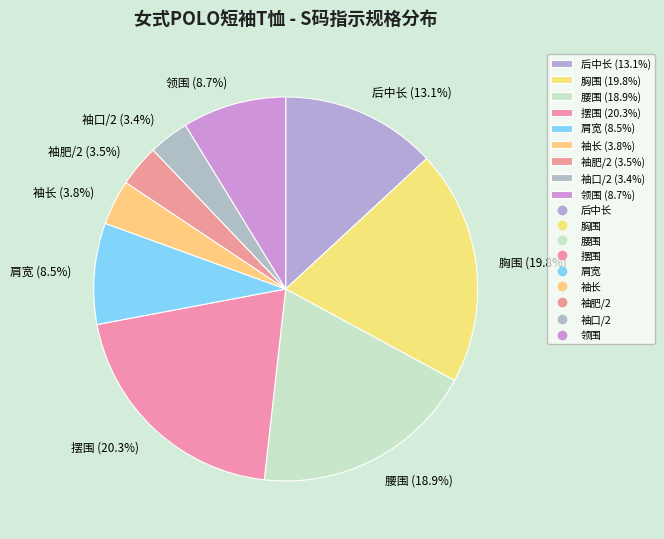

Is the sum of 胸围 and 肩宽 greater than half?

No